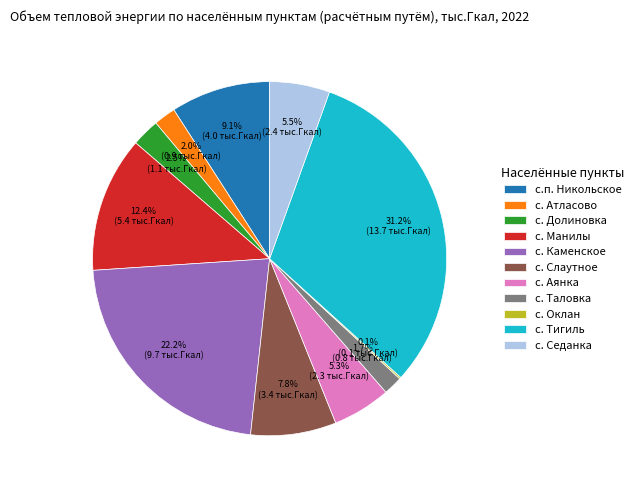

To the nearest percent, what is the difference between the с. Слаутное and с.п. Никольское slice percentages?

1%